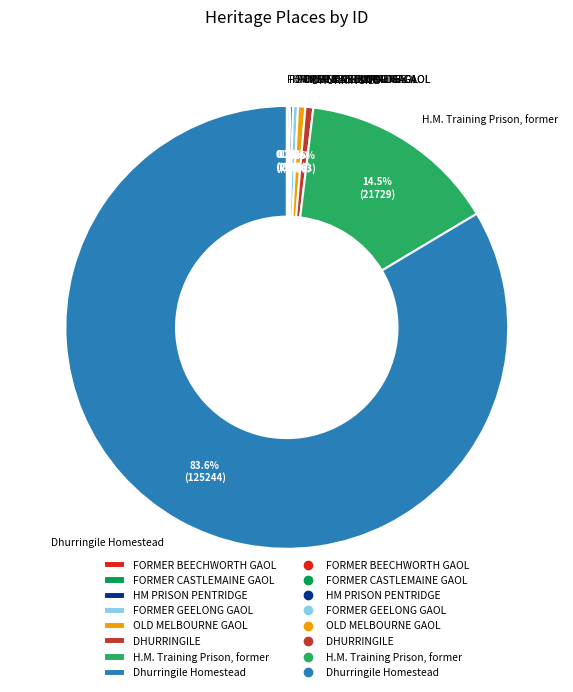

Is the sum of Dhurringile Homestead and OLD MELBOURNE GAOL greater than half?

Yes